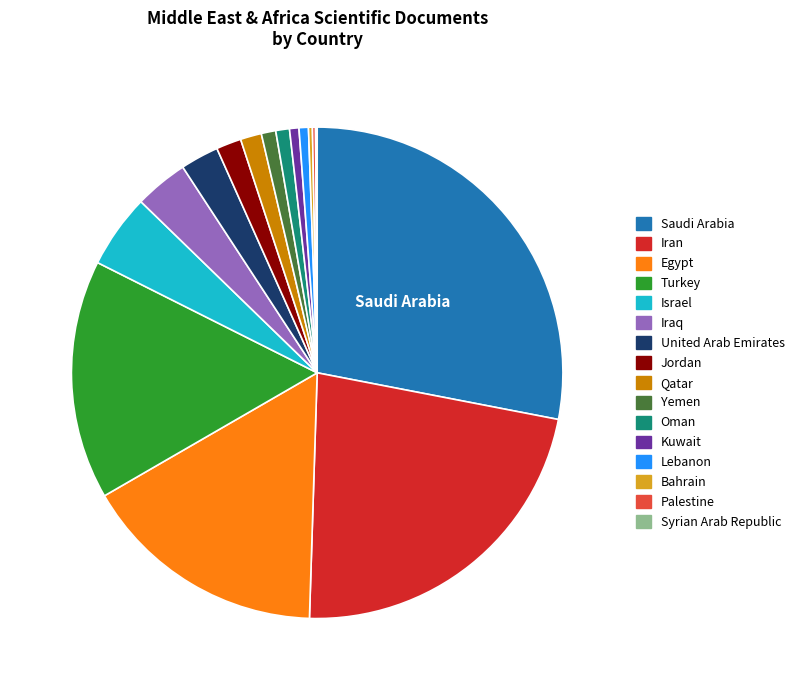

Which category has the biggest portion of the pie?

Saudi Arabia